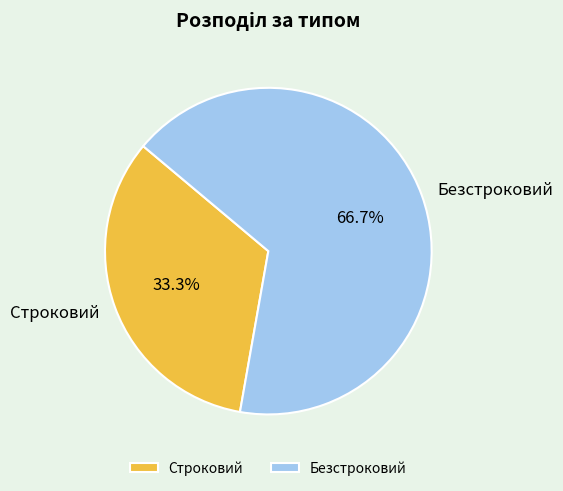

What percentage is the Безстроковий slice, to the nearest percent?

67%